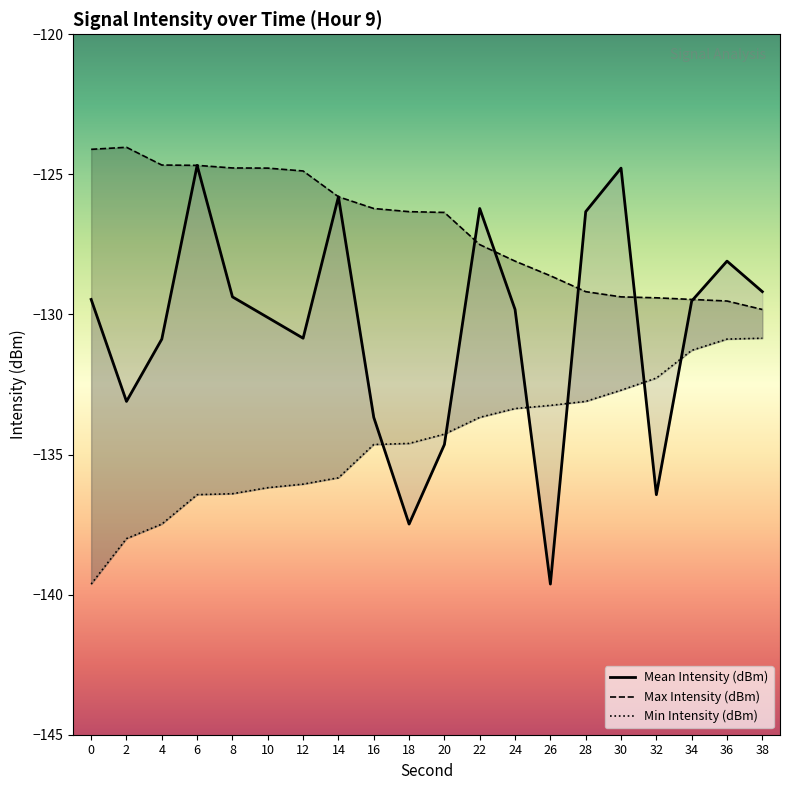

At how many categories does at least one series exceed -134?

20